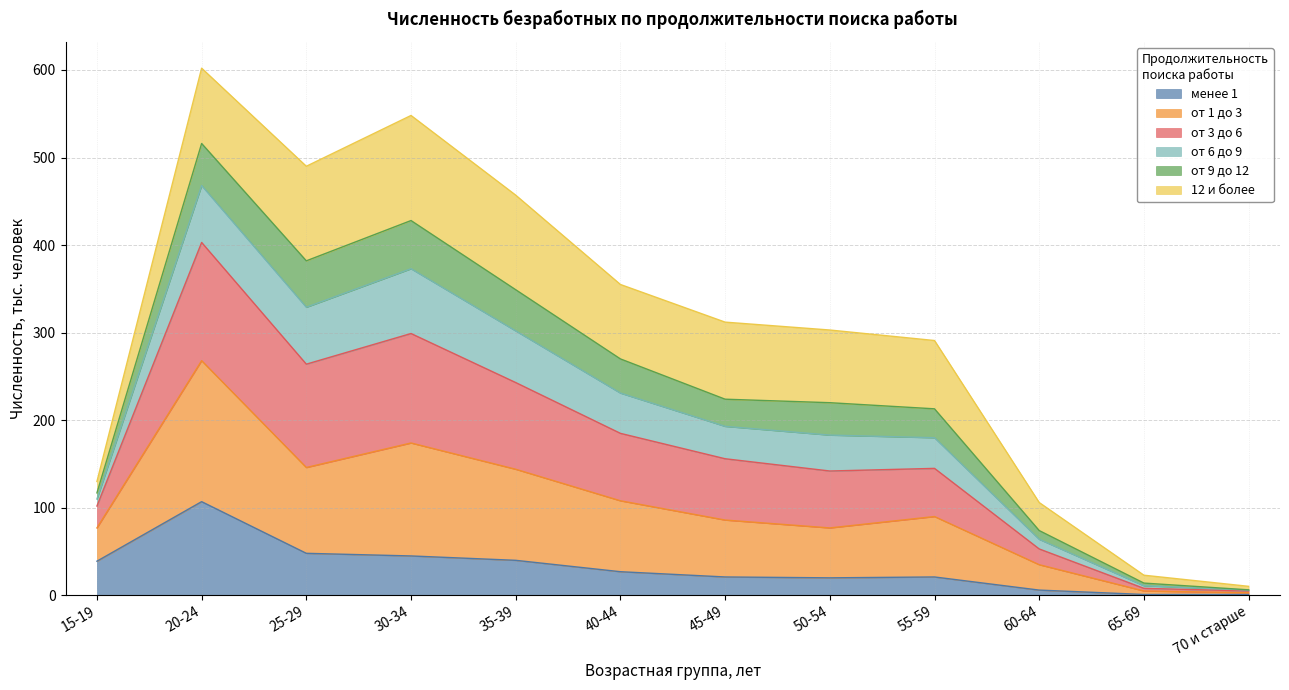

How many interior local peaks does the менее 1 series have?

2